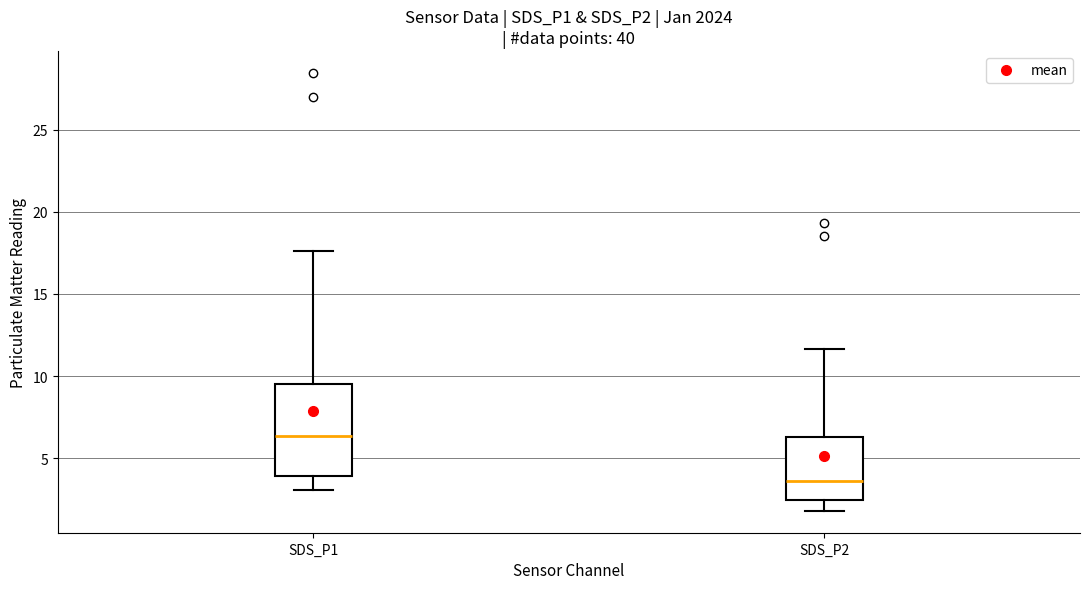

Reading left to right, read every box against the y-axis: the position of its median line, the range the box covers, and the ends of its whiskers. The values are not printed on the chart, so give them approximately, as read against the axis.

SDS_P1: median 6.5, box 4.0 to 9.5, whiskers 3.0 to 17.5
SDS_P2: median 3.5, box 2.5 to 6.5, whiskers 2.0 to 11.5